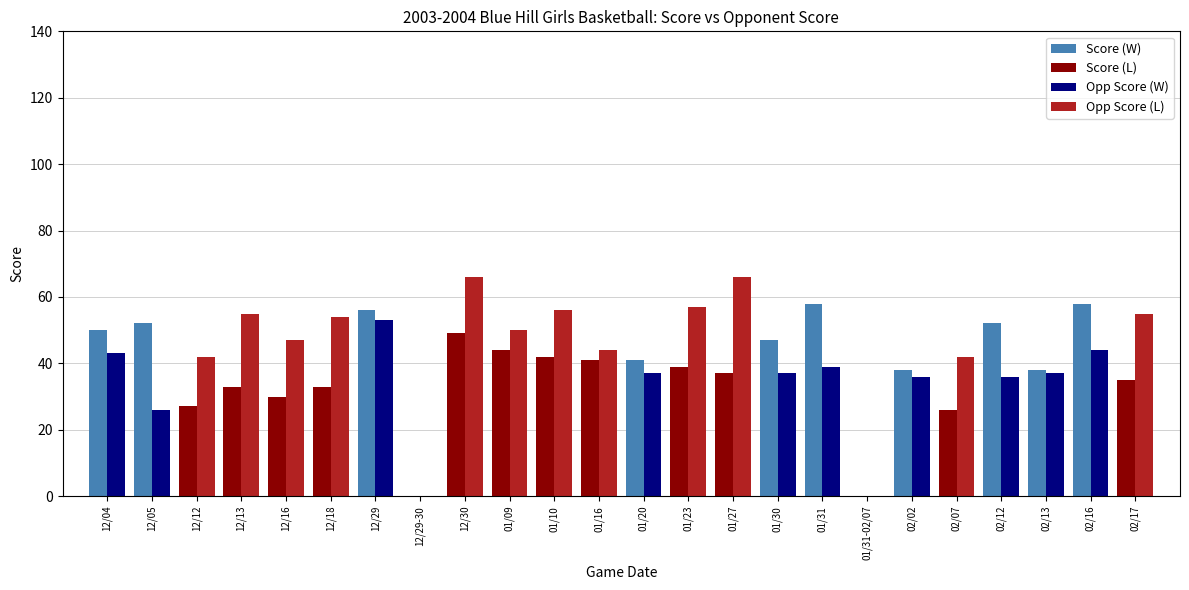

Which category has the highest value in the Opp Score series?

12/30